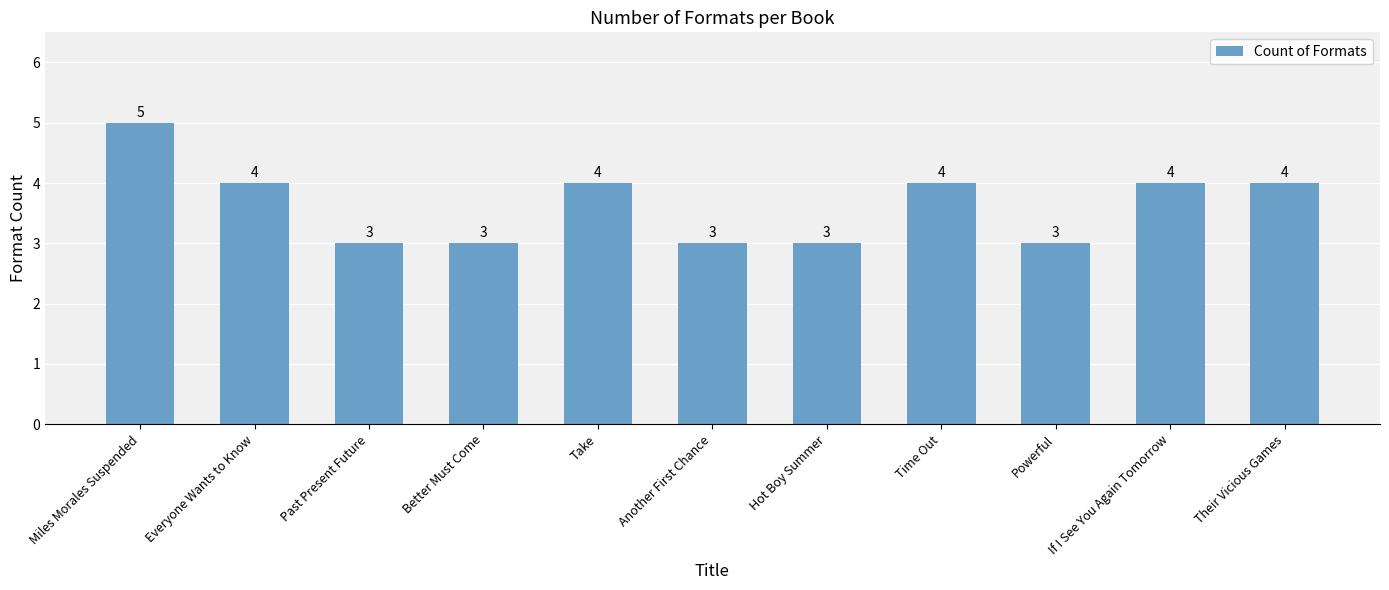

Reading right to left, transcribe all the data shown in this chart.

4	4	3	4	3	3	4	3	3	4	5